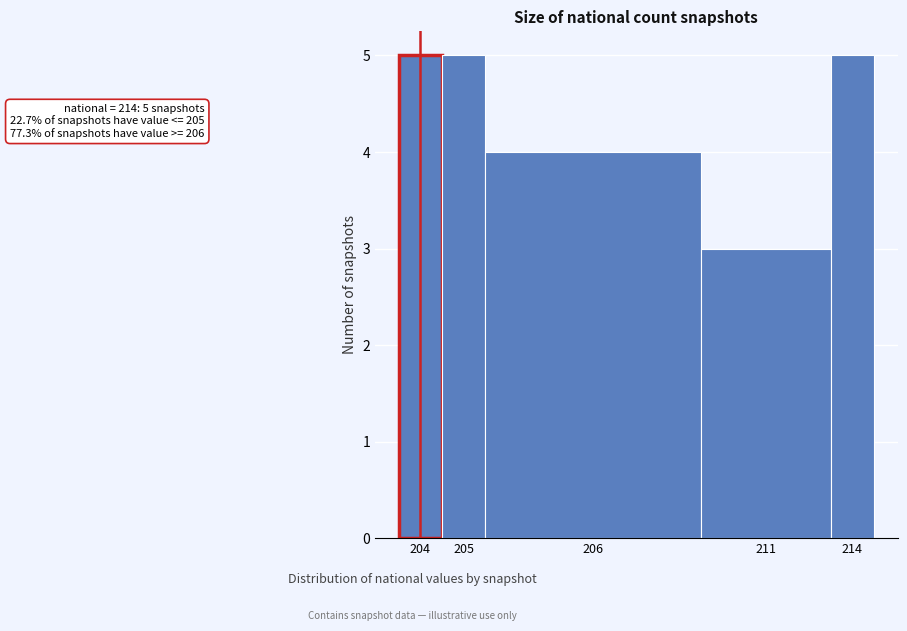

Reading left to right, extract all data points from this chart.

204=5	205=5	206=4	211=3	214=5